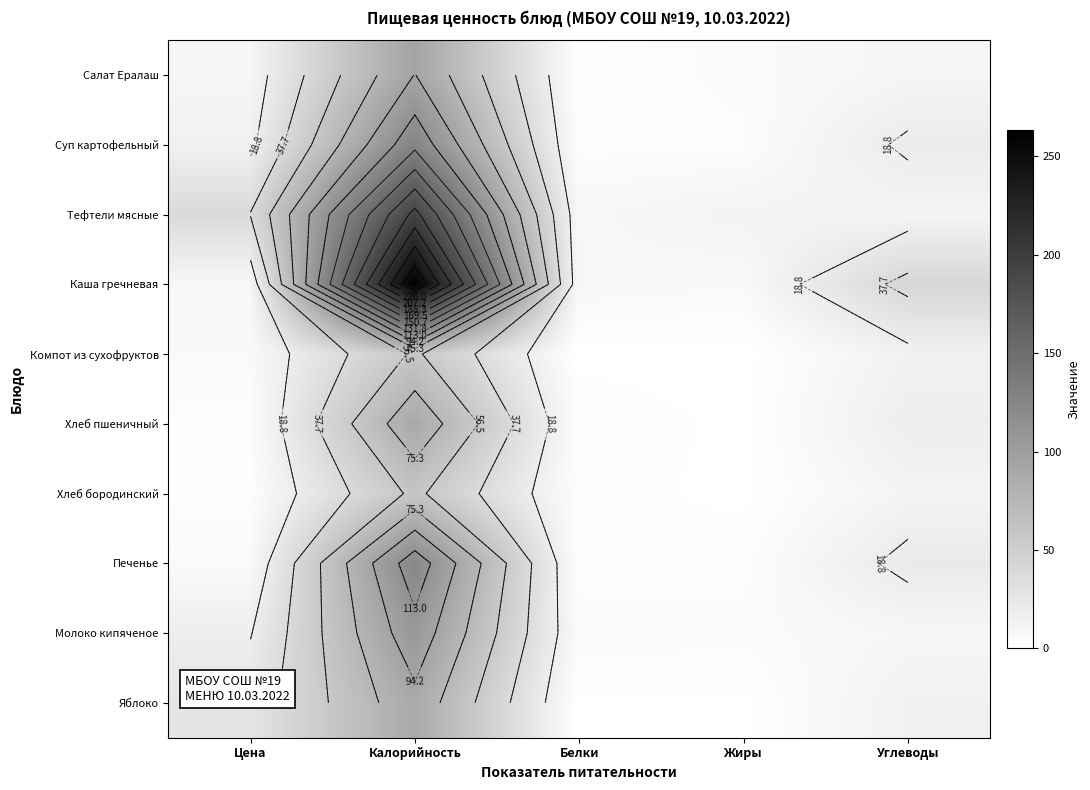

What is the lowest value of the Суп картофельный series?

2.9